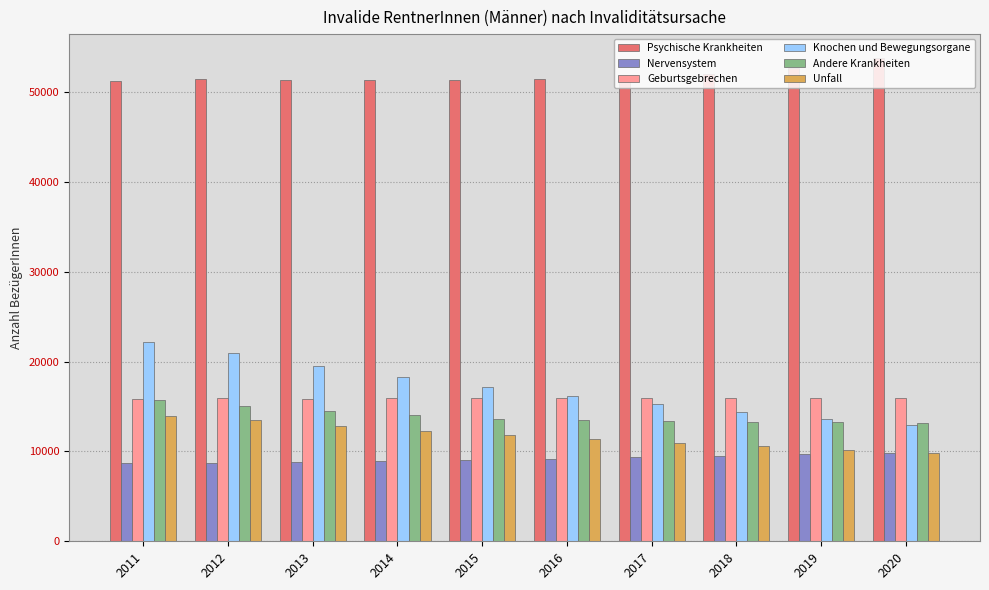

Is it true that Nervensystem equals 9145 at 2016?

True